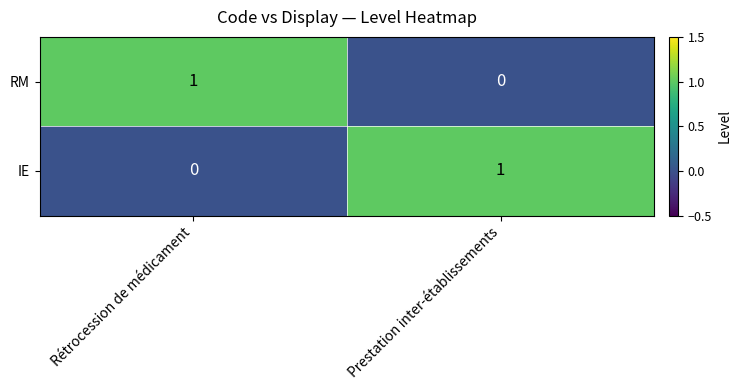

Reading left to right, what are all the values shown in this chart?

RM: 1	0
IE: 0	1